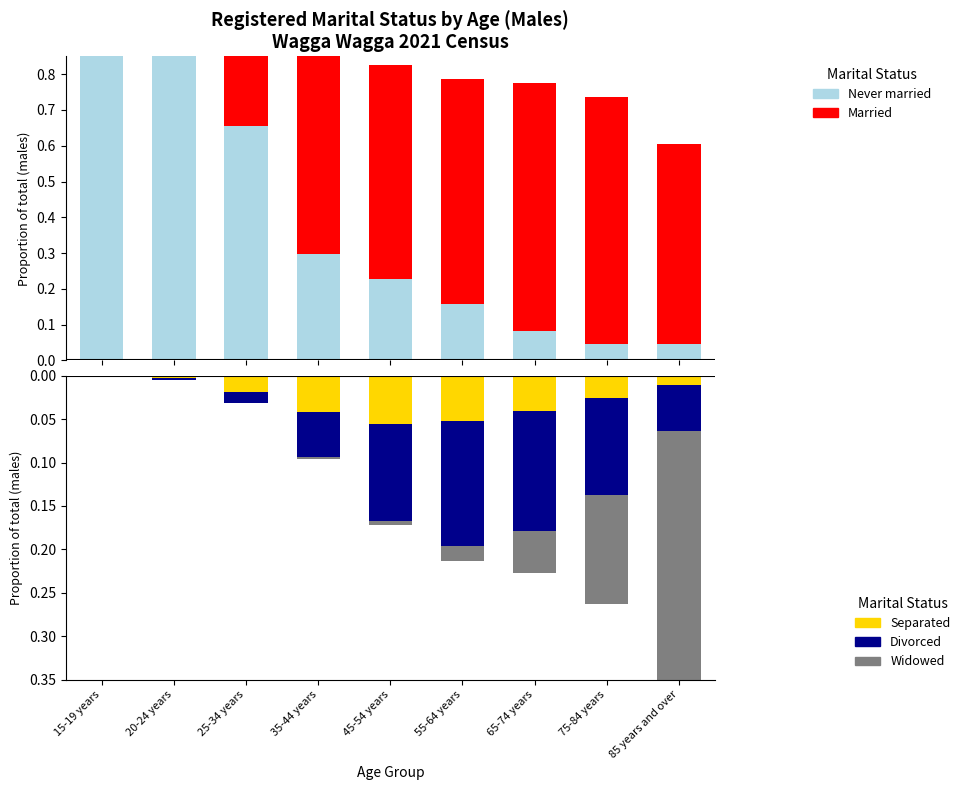

What is the difference between the Never married values at 85 years and over and 45-54 years?

0.2